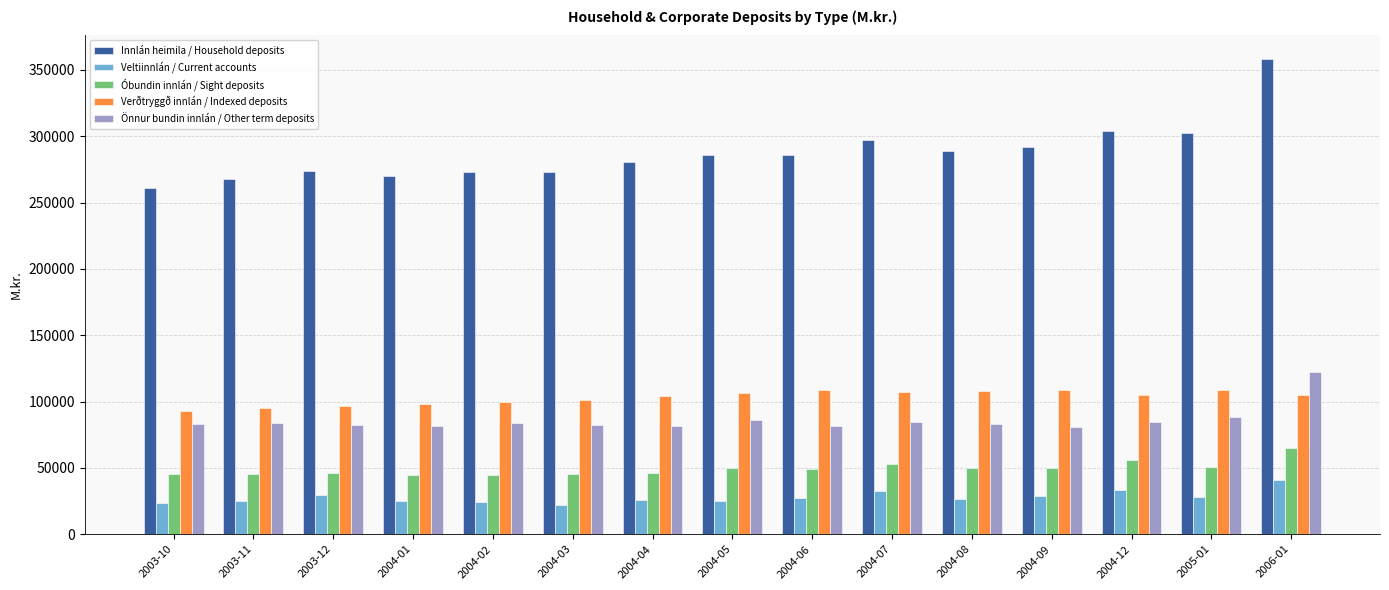

Is the value of Önnur bundin innlán / Other term deposits at 2005-01 greater than the value of Óbundin innlán / Sight deposits at 2004-09?

Yes